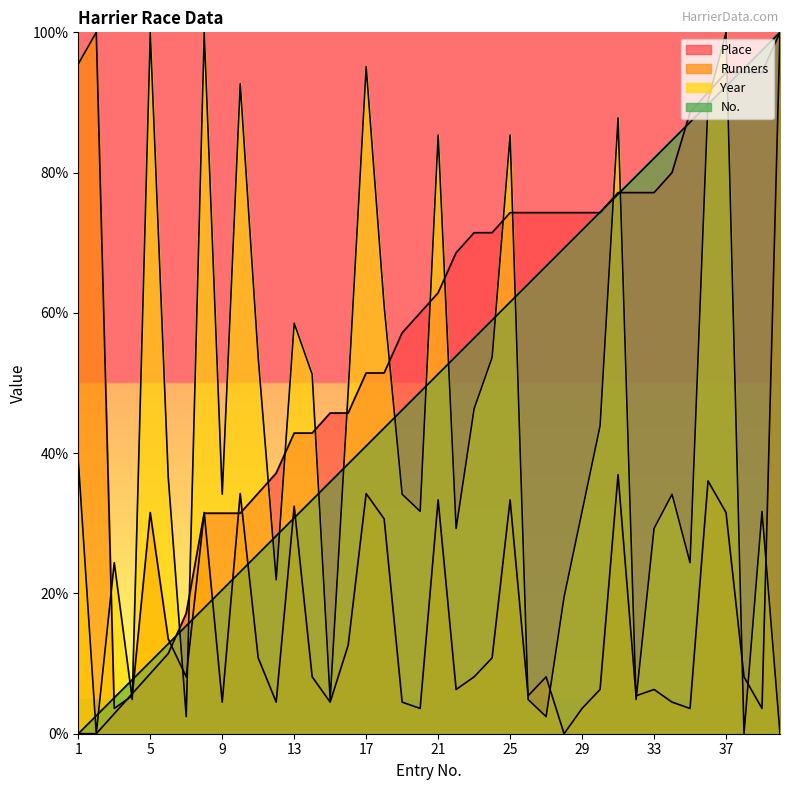

What is the sum of the Place values at 8 and 27?

105.7